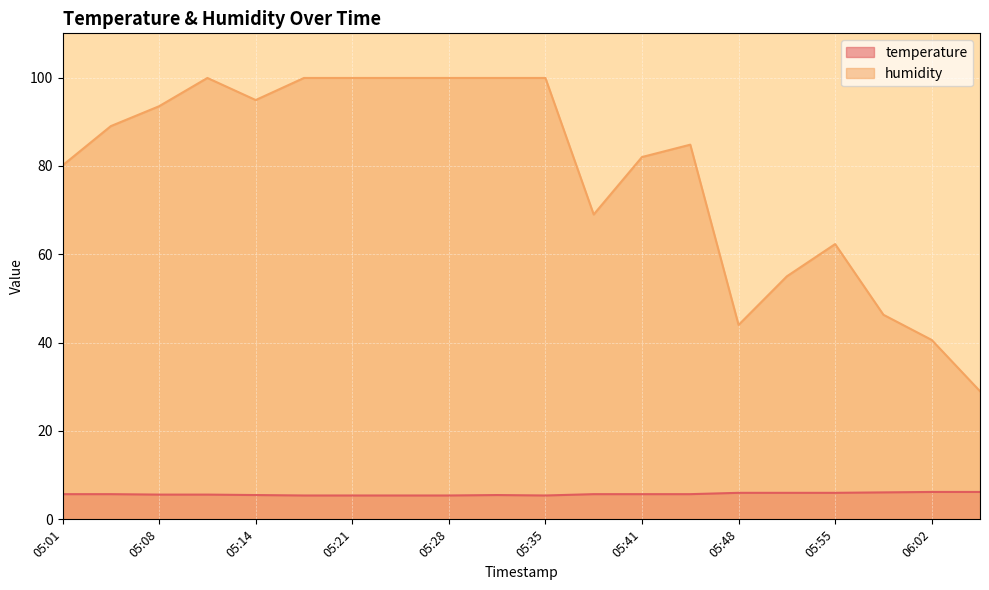

The value of temperature at 06:02 is 3.2. True or false?

False